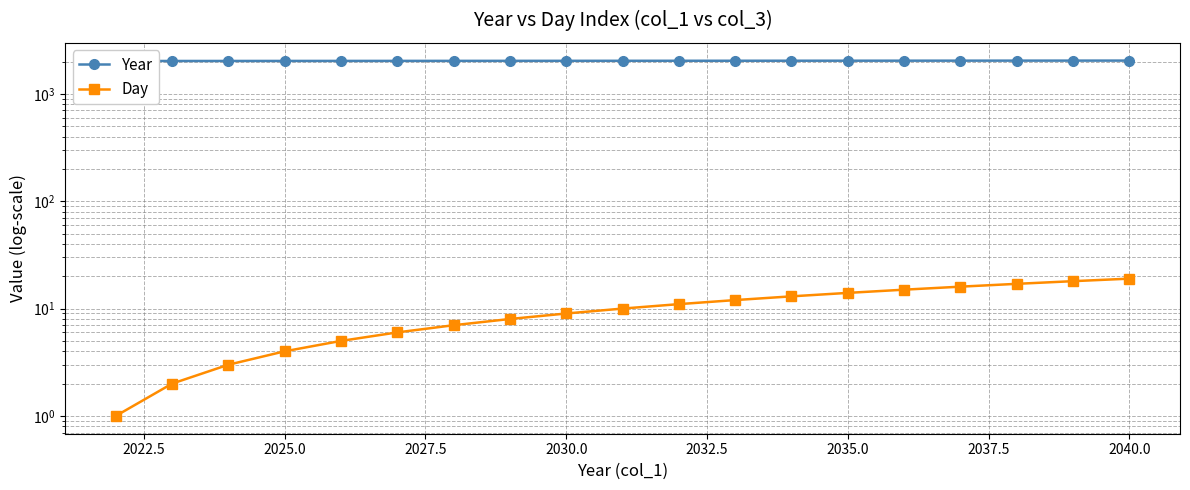

Which series has the widest spread of values?

Year